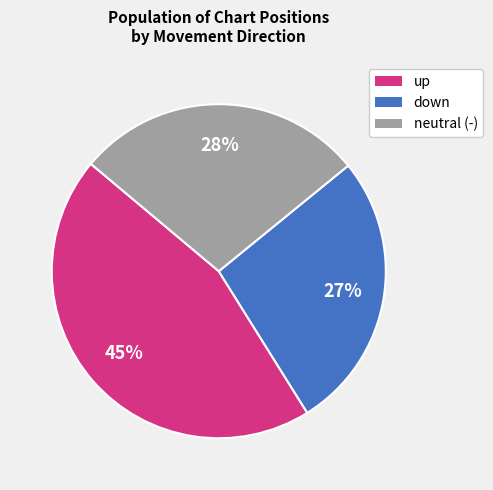

To the nearest percent, what is the average slice percentage?

33%